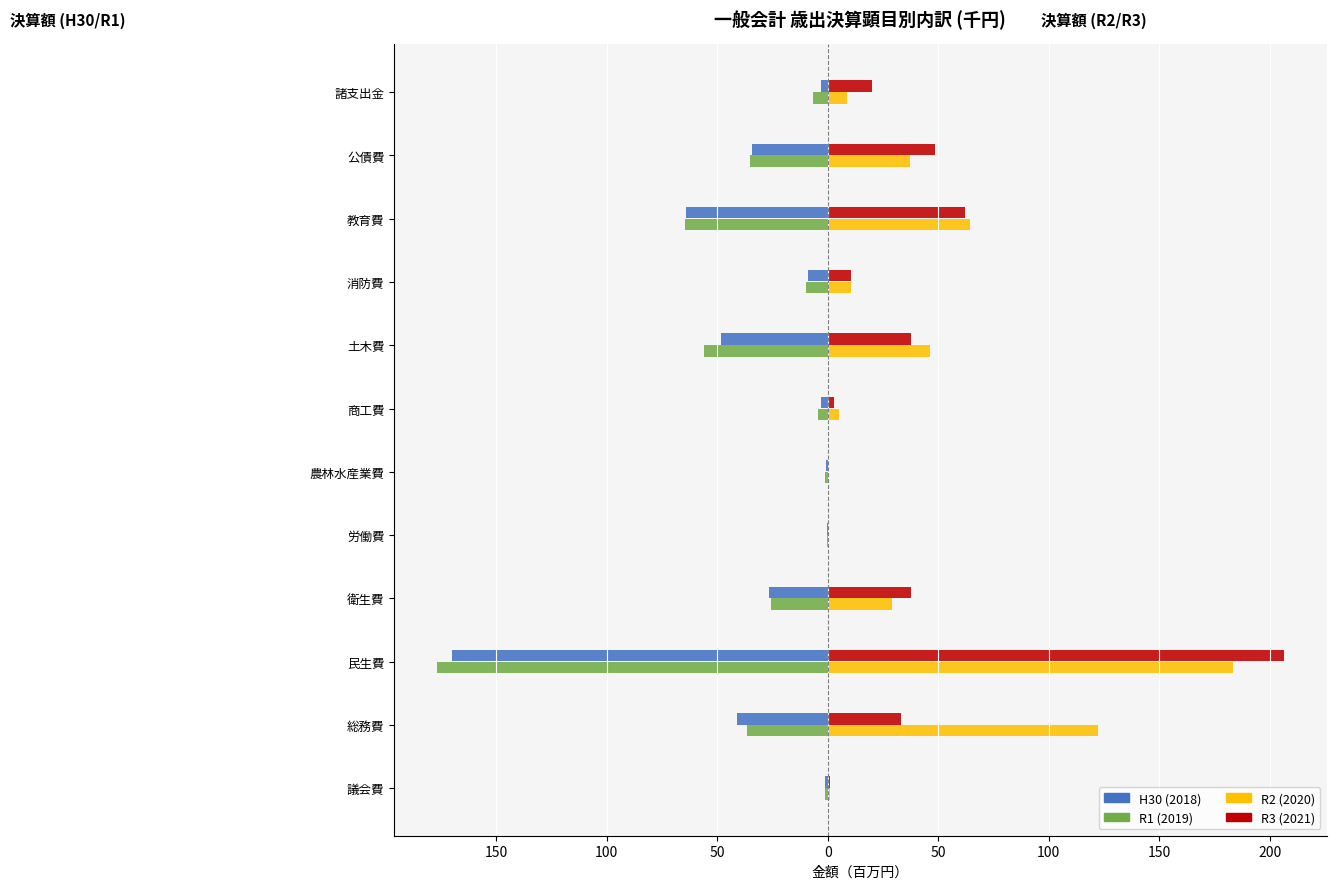

What are all the series names shown in the legend?

H30 (2018), R1 (2019), R2 (2020), R3 (2021)